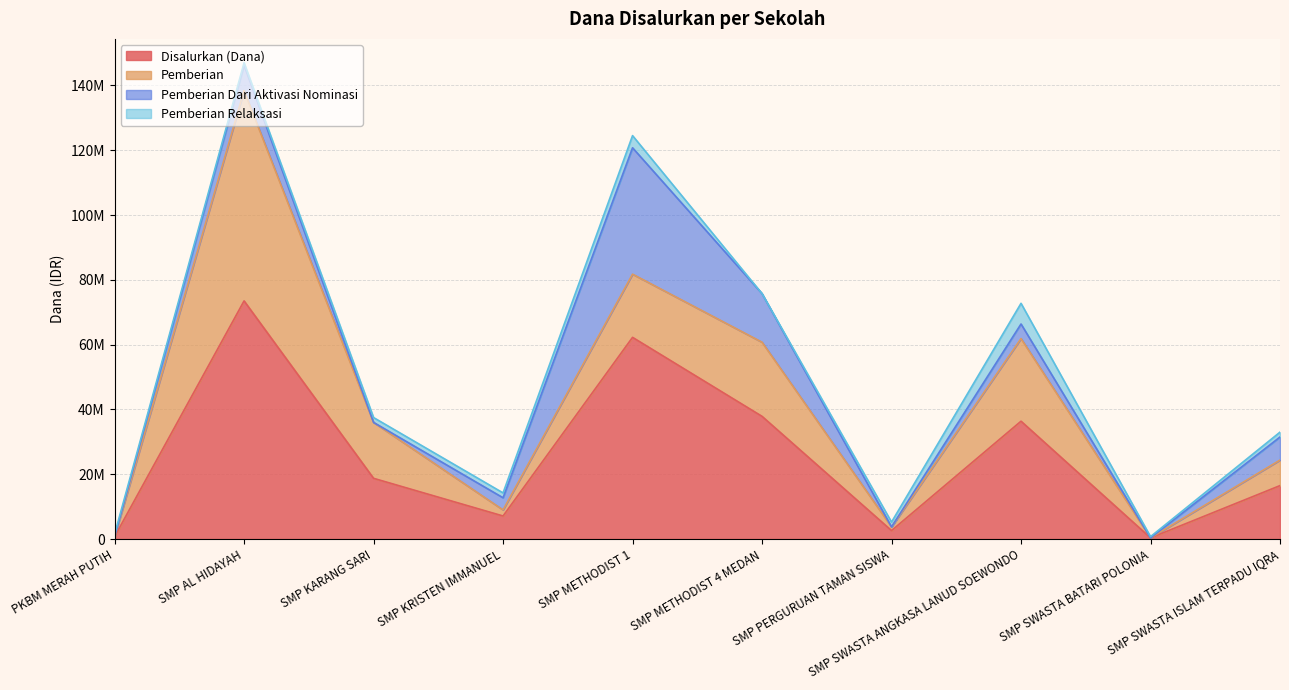

At SMP KRISTEN IMMANUEL, list the series in order from largest to smallest.

Disalurkan (Dana), Pemberian Dari Aktivasi Nominasi, Pemberian, Pemberian Relaksasi